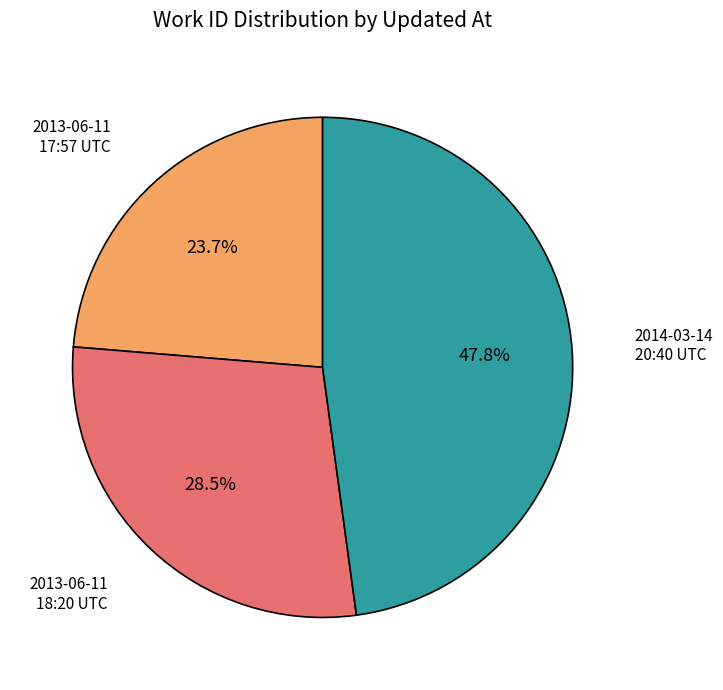

Is there a majority slice in this chart?

No